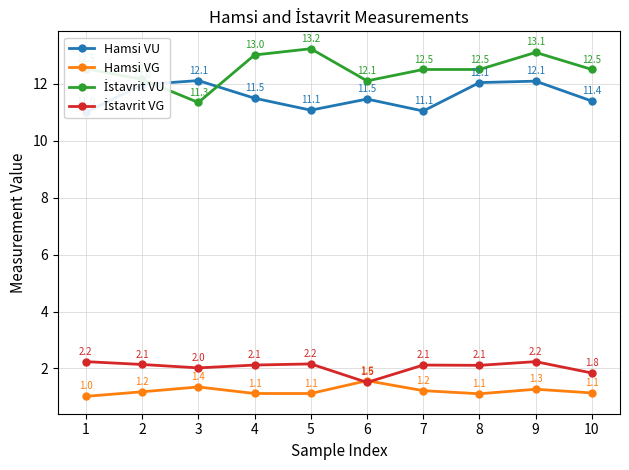

Reading right to left, what are all the values shown in this chart?

Hamsi VU: 10=11.4	9=12.1	8=12.1	7=11.1	6=11.5	5=11.1	4=11.5	3=12.1	2=12.0	1=11.0
Hamsi VG: 10=1.1	9=1.3	8=1.1	7=1.2	6=1.6	5=1.1	4=1.1	3=1.4	2=1.2	1=1.0
İstavrit VU: 10=12.5	9=13.1	8=12.5	7=12.5	6=12.1	5=13.2	4=13.0	3=11.3	2=12.2	1=12.5
İstavrit VG: 10=1.8	9=2.2	8=2.1	7=2.1	6=1.5	5=2.2	4=2.1	3=2.0	2=2.1	1=2.2